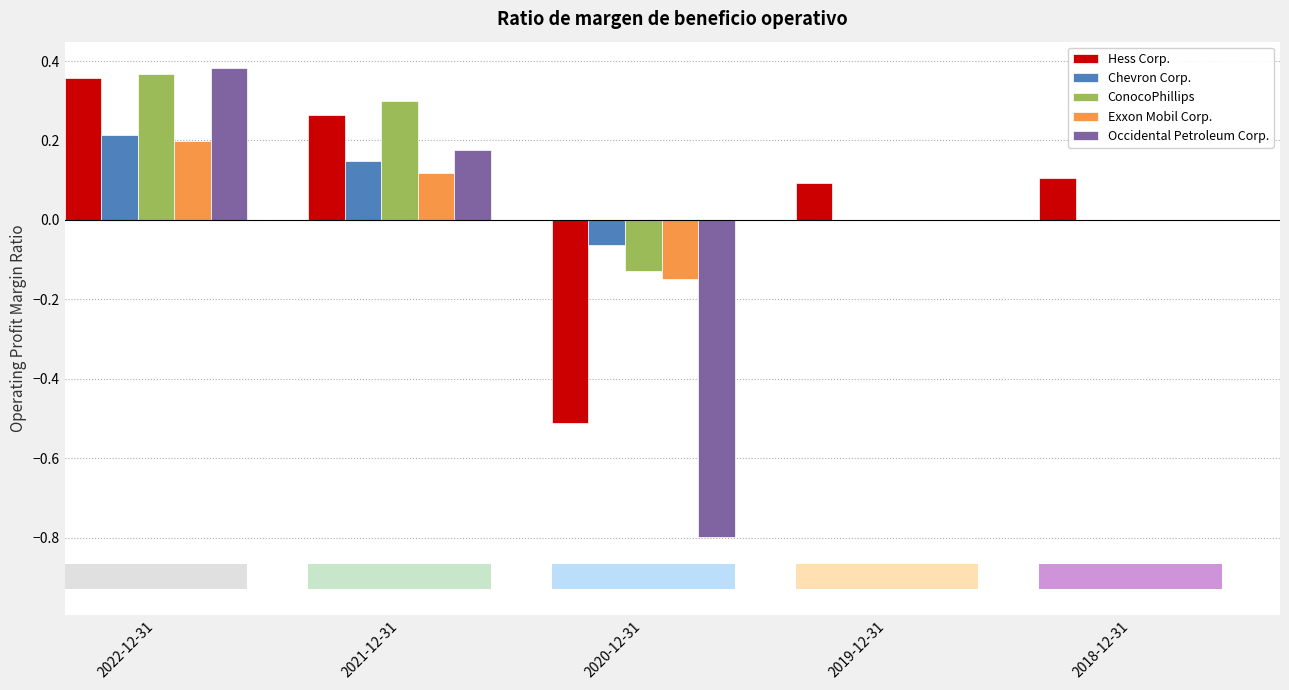

What is the total value across all series at 2019-12-31?

0.1